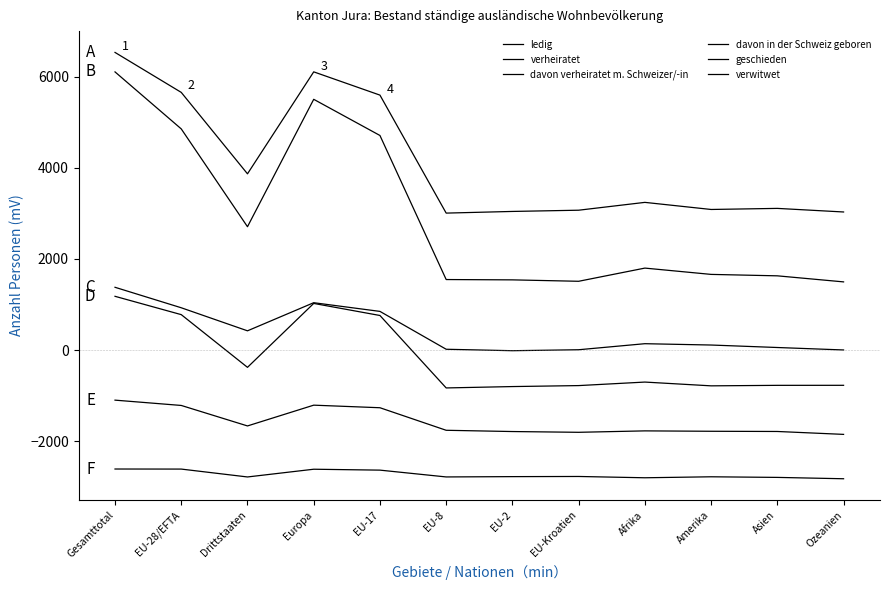

Is this an area chart (filled region under the line)?

No